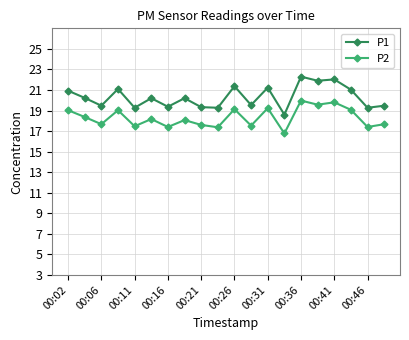

What is the sum of all P2 values?

366.3